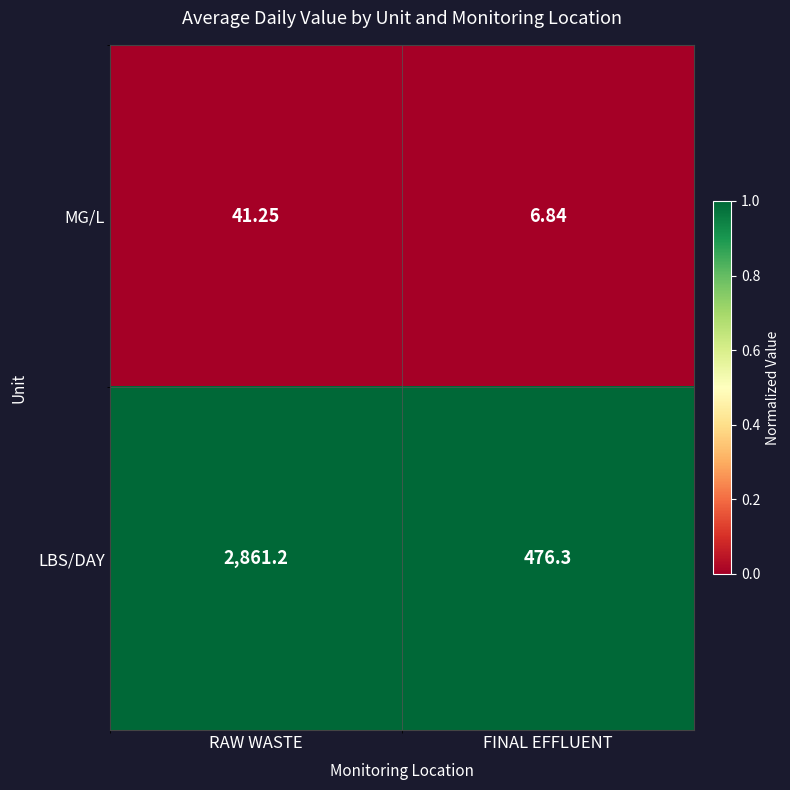

How many data points does each series have?

2